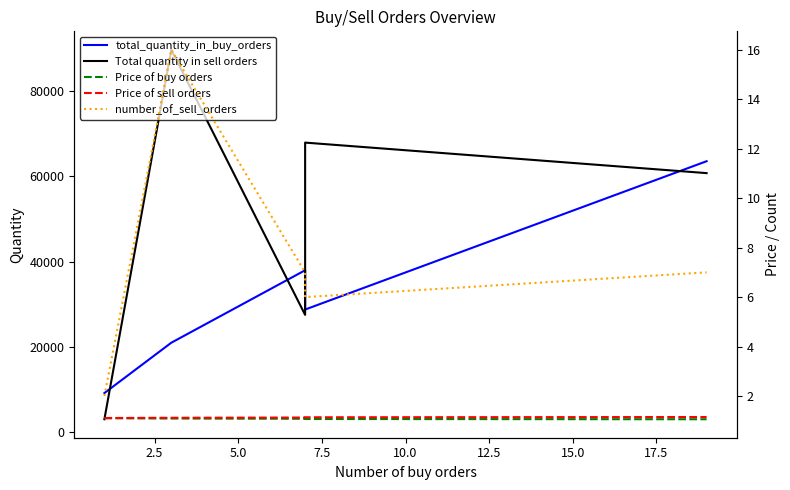

How many distinct data groups are displayed?

5